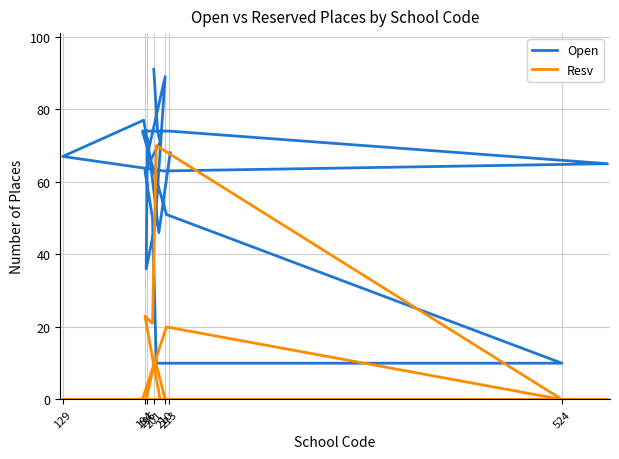

What is the label of the 16th point from the right?

210